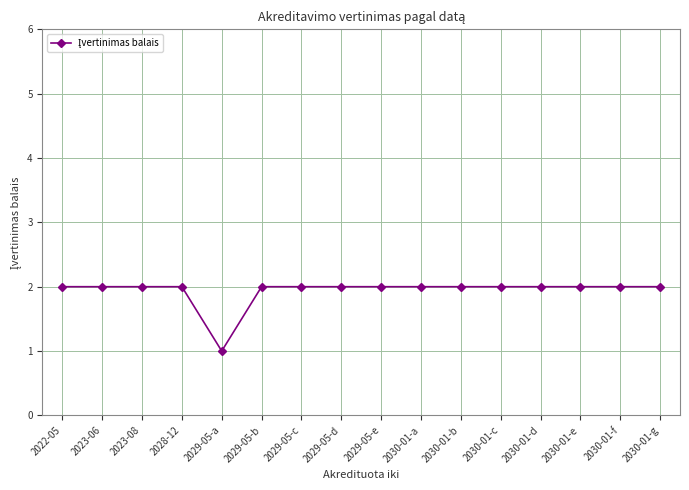

Is it true that the value at 2023-08 is 3?

False